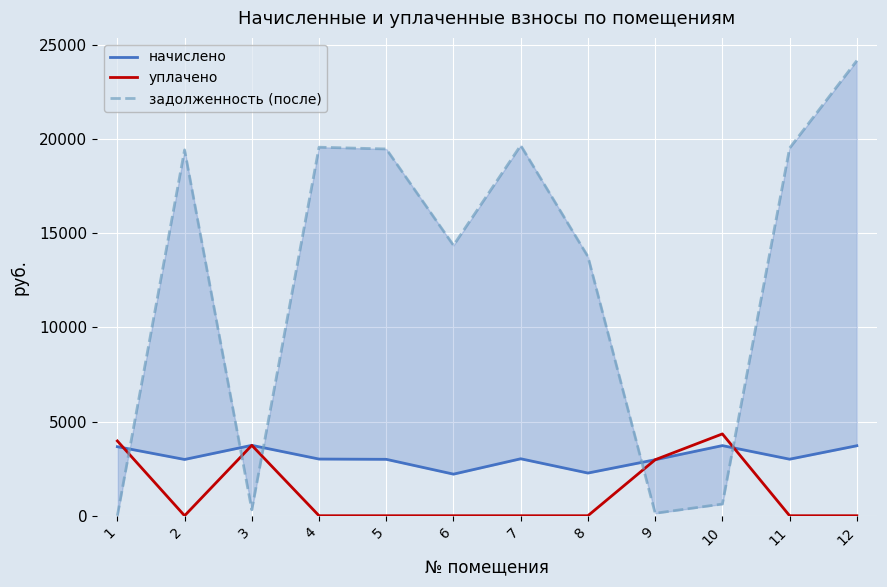

List the series in order of their overall mean, lowest first.

уплачено, начислено, задолженность (после)